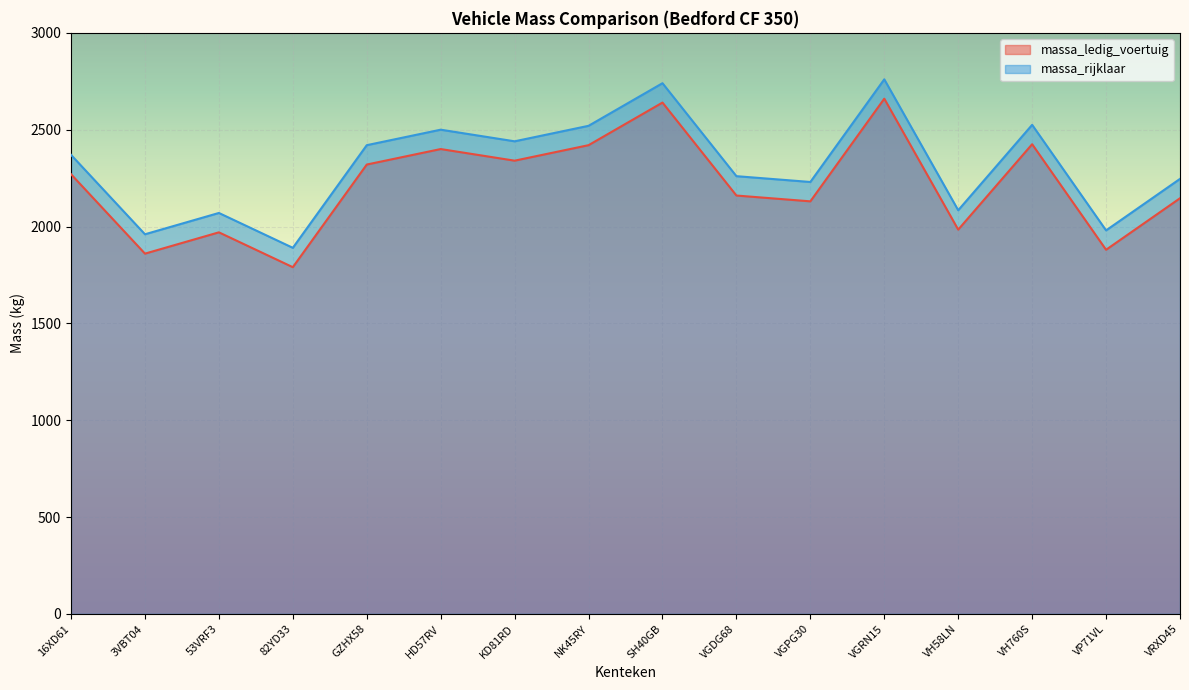

What is the difference between the maximum and minimum values in the massa_rijklaar series?

870